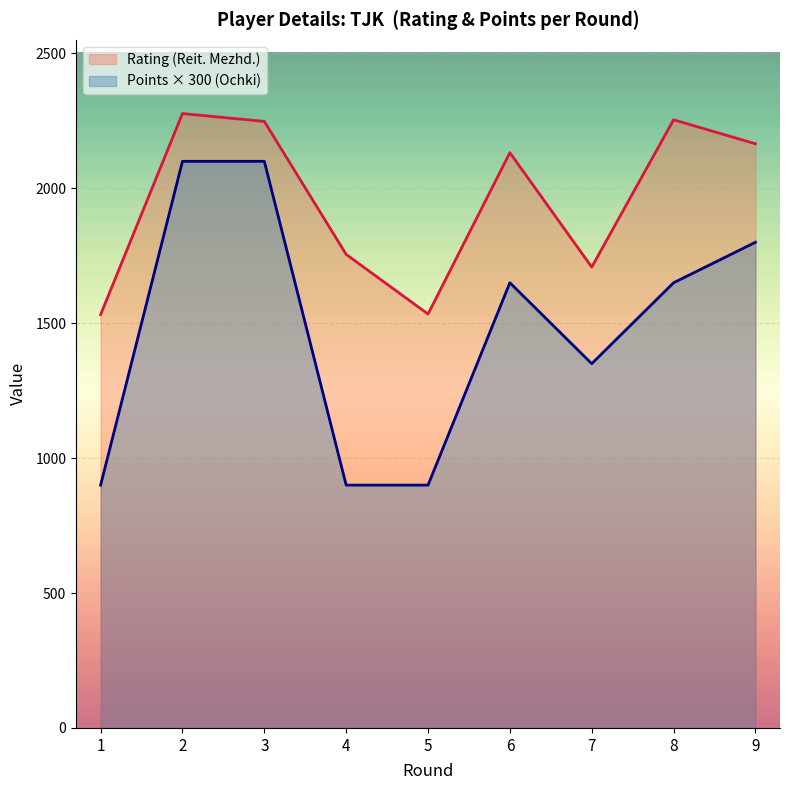

Where is the first local minimum for Rating (Reit. Mezhd.)?

5